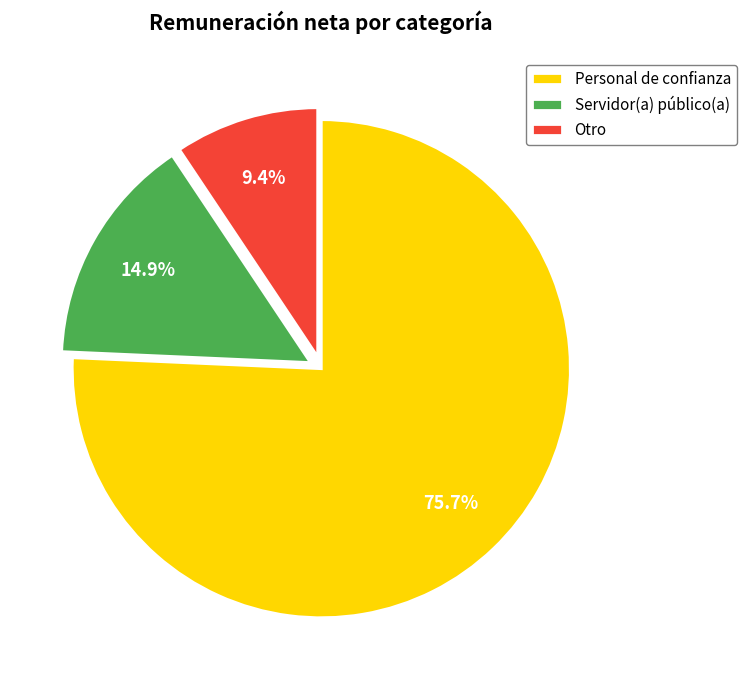

What portion of the pie excludes Personal de confianza?

24.3%